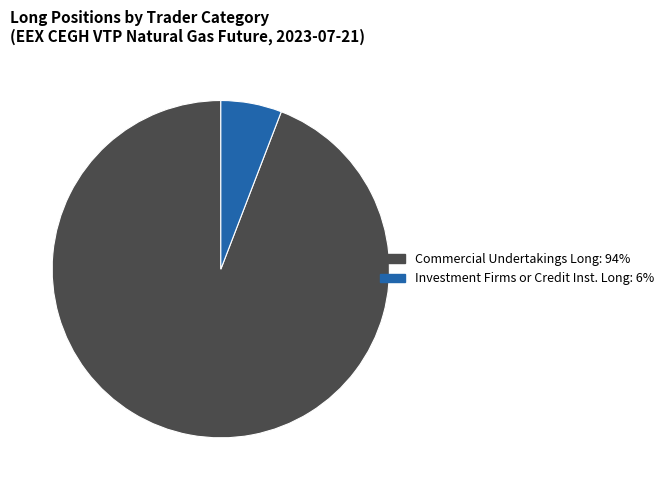

Is there a majority slice in this chart?

Yes